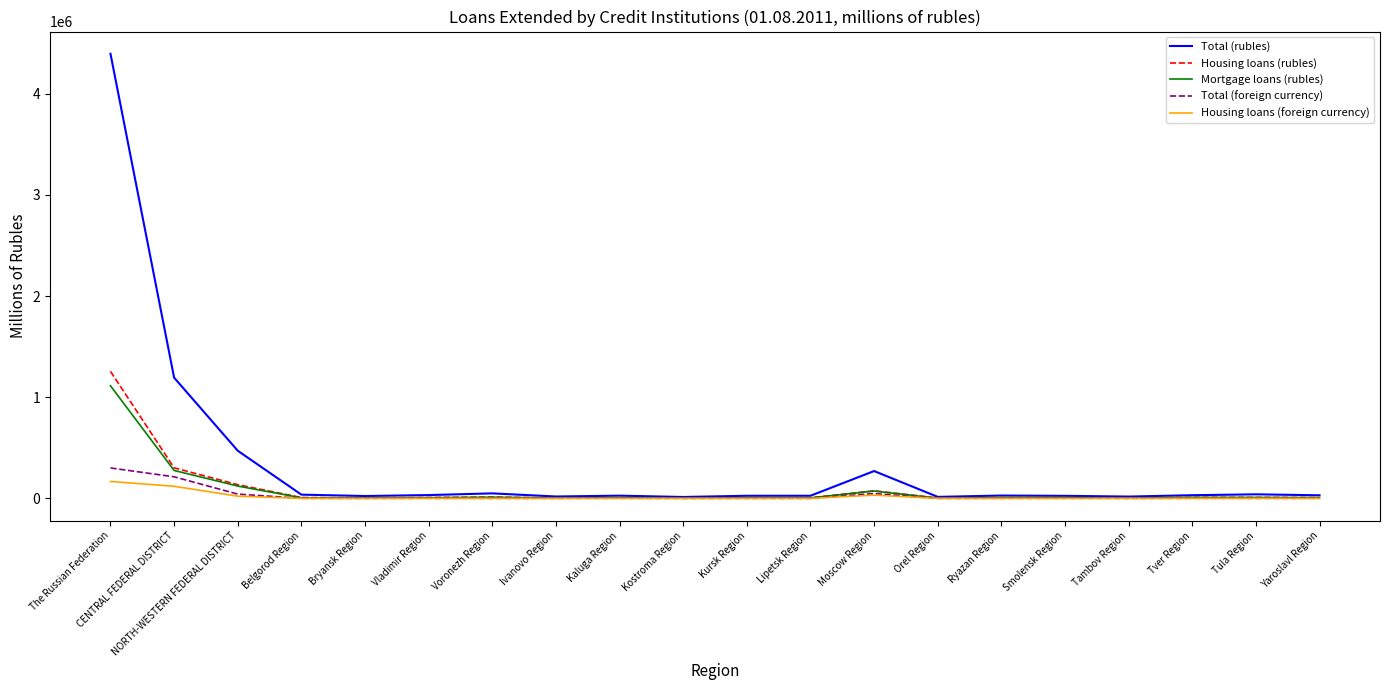

At which label does Mortgage loans (rubles) first exceed 7449?

The Russian Federation